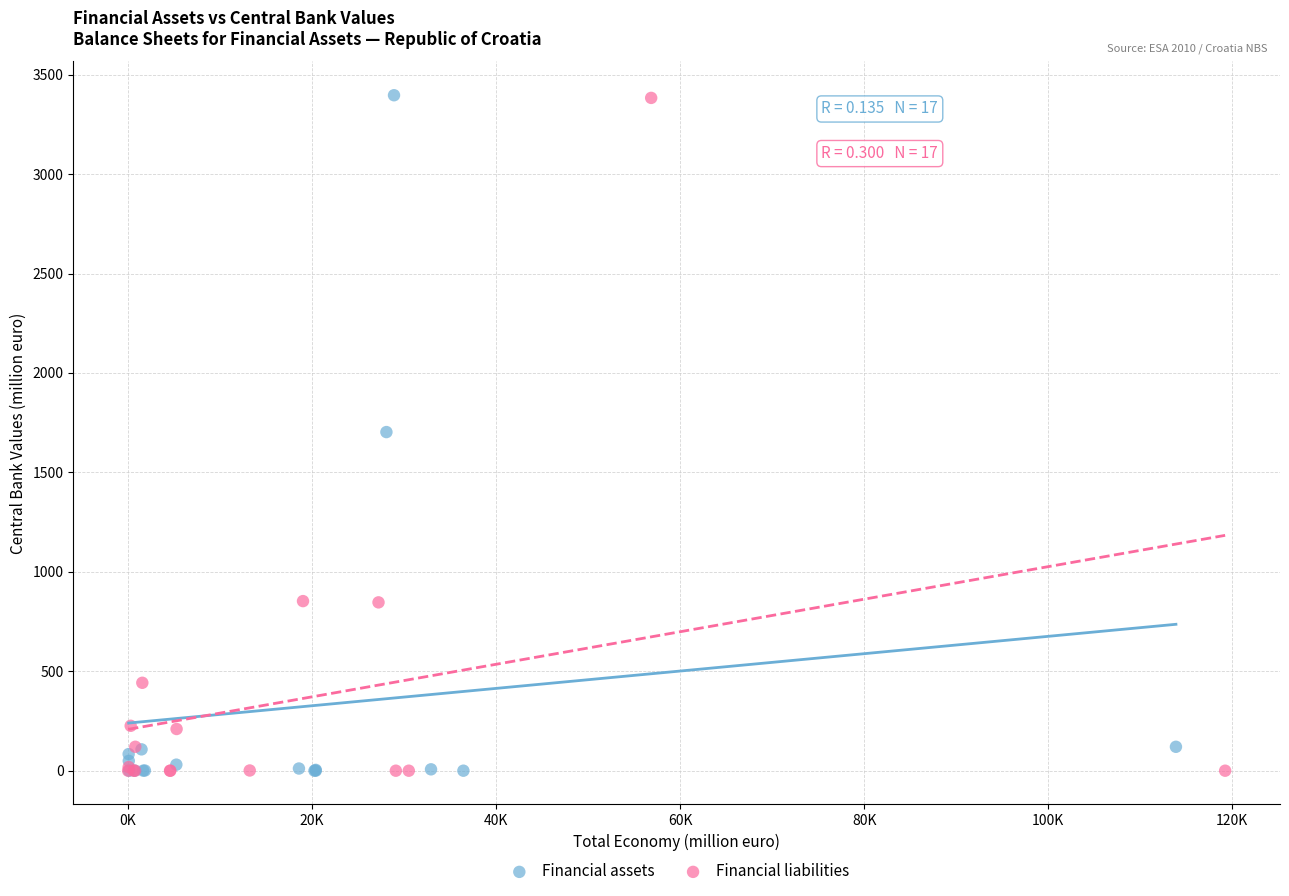

Which series has the widest spread of Y values?

Financial assets